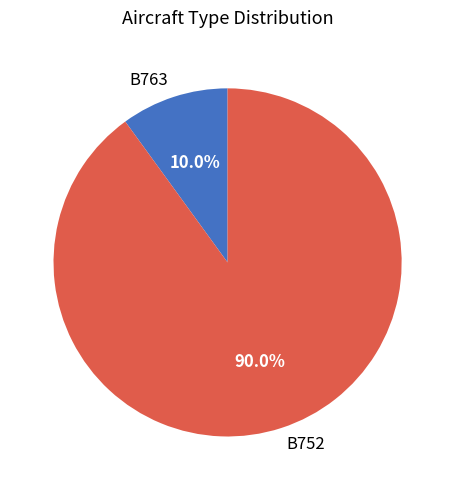

To the nearest percent, what is the difference between the B763 and B752 slice percentages?

80%